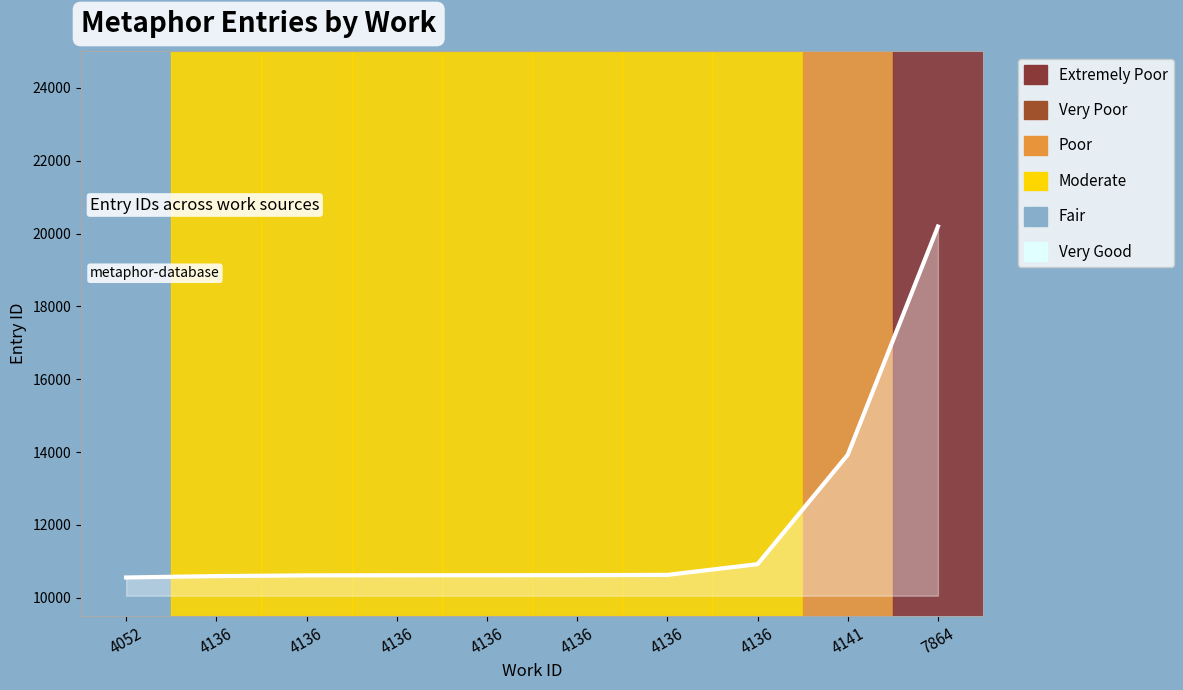

What is the change in value from 4136 to 4136?

+19.8